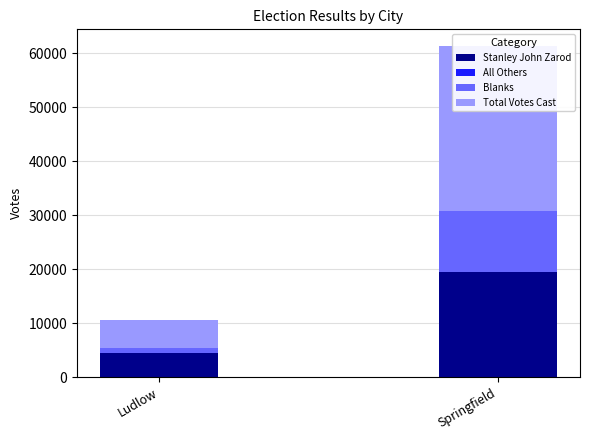

Which label corresponds to the smallest value in the chart?

Ludlow